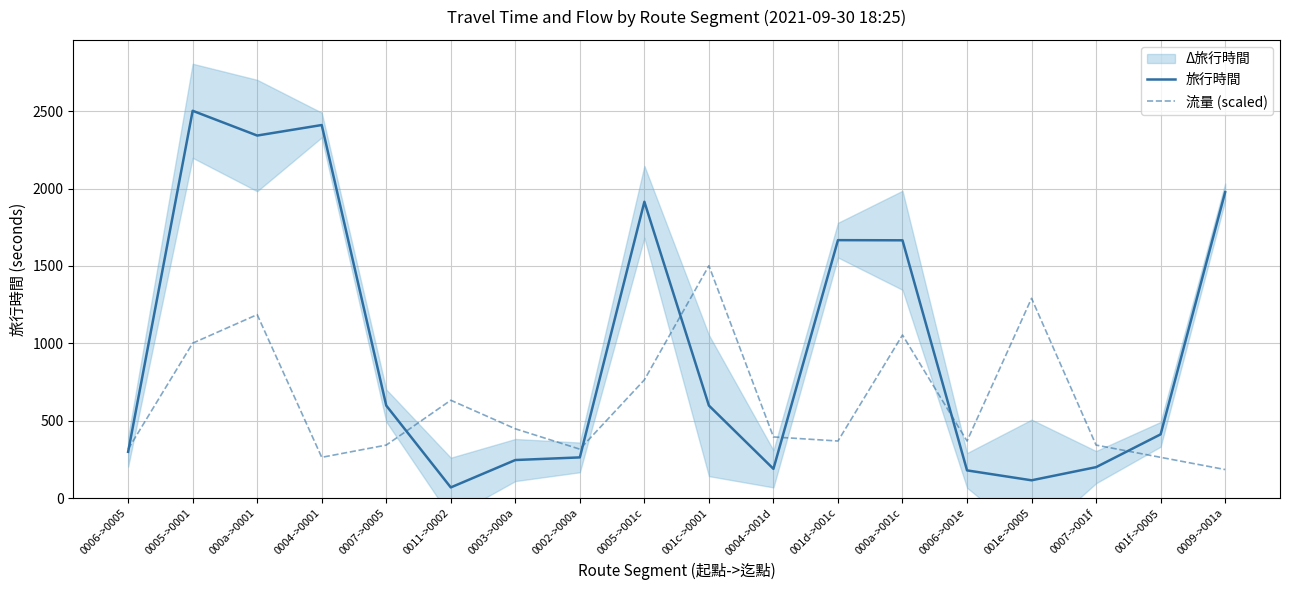

Which category has the lowest value across all series?

0011->0002